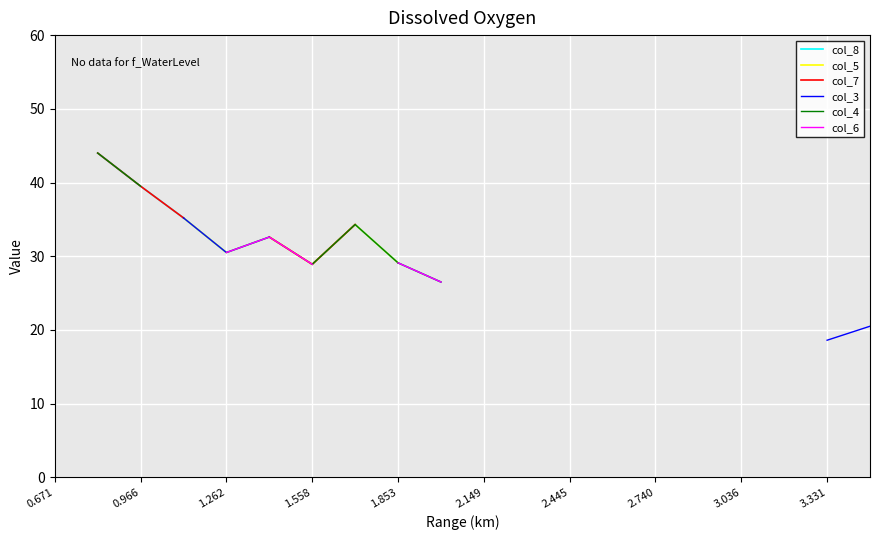

Is the value of col_5 at 2.149 greater than the value of col_6 at 0.966?

No